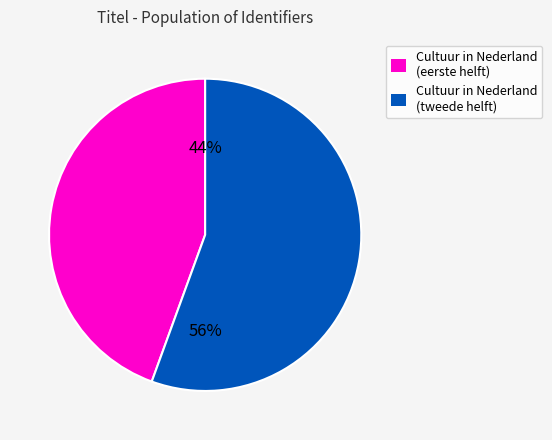

To the nearest percent, what portion does Cultuur in Nederland (tweede helft) represent?

56%